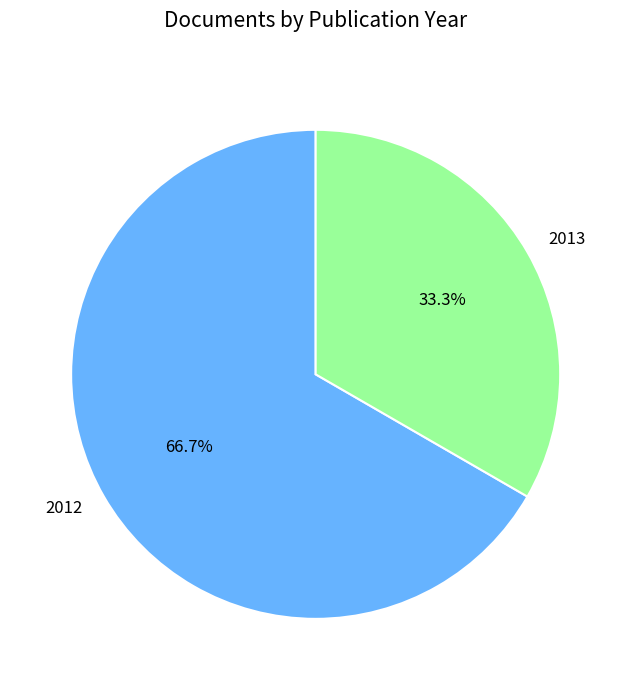

To the nearest percent, what is the average slice percentage?

50%